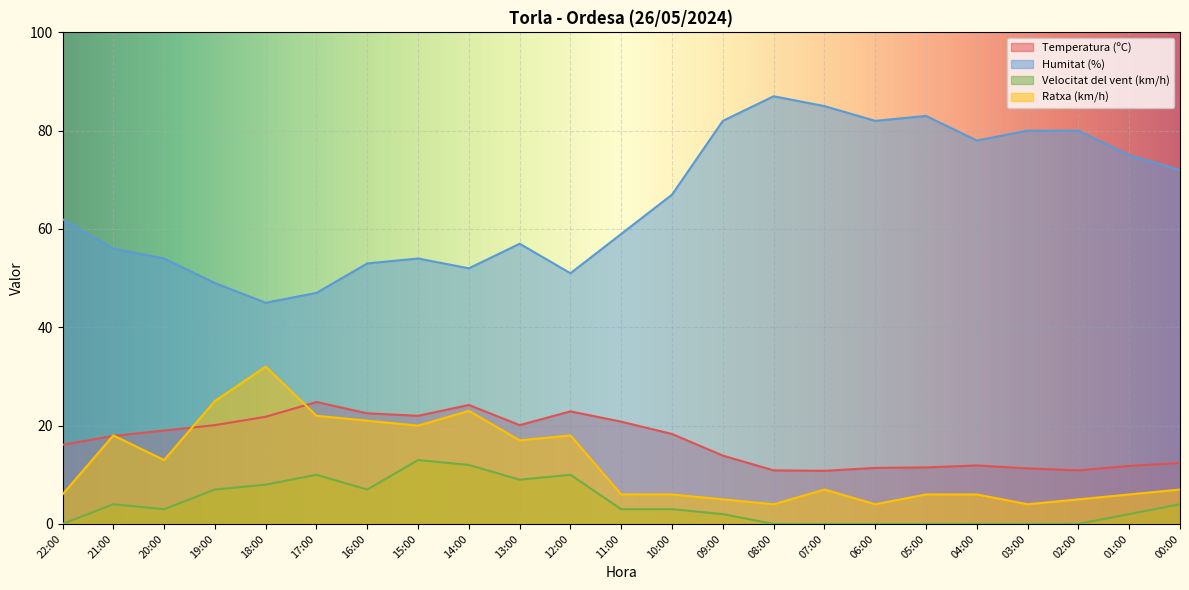

At which label does Velocitat del vent (km/h) first exceed 3?

21:00